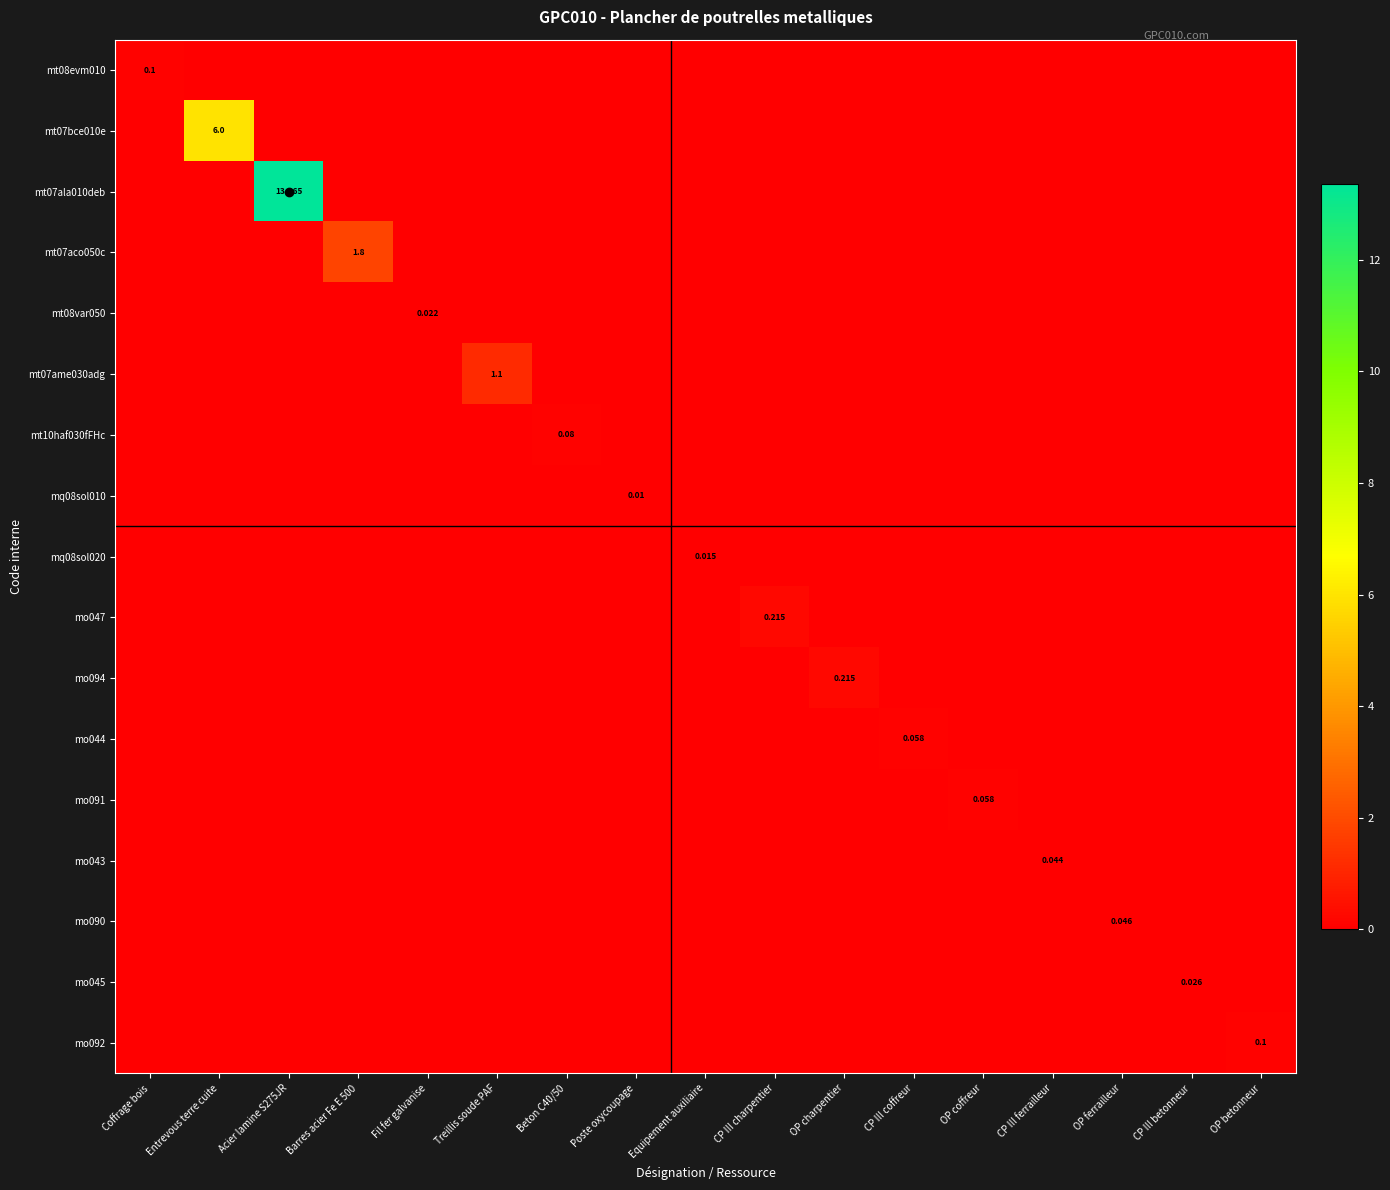

How many positive values does the mt07ala010deb series have?

1